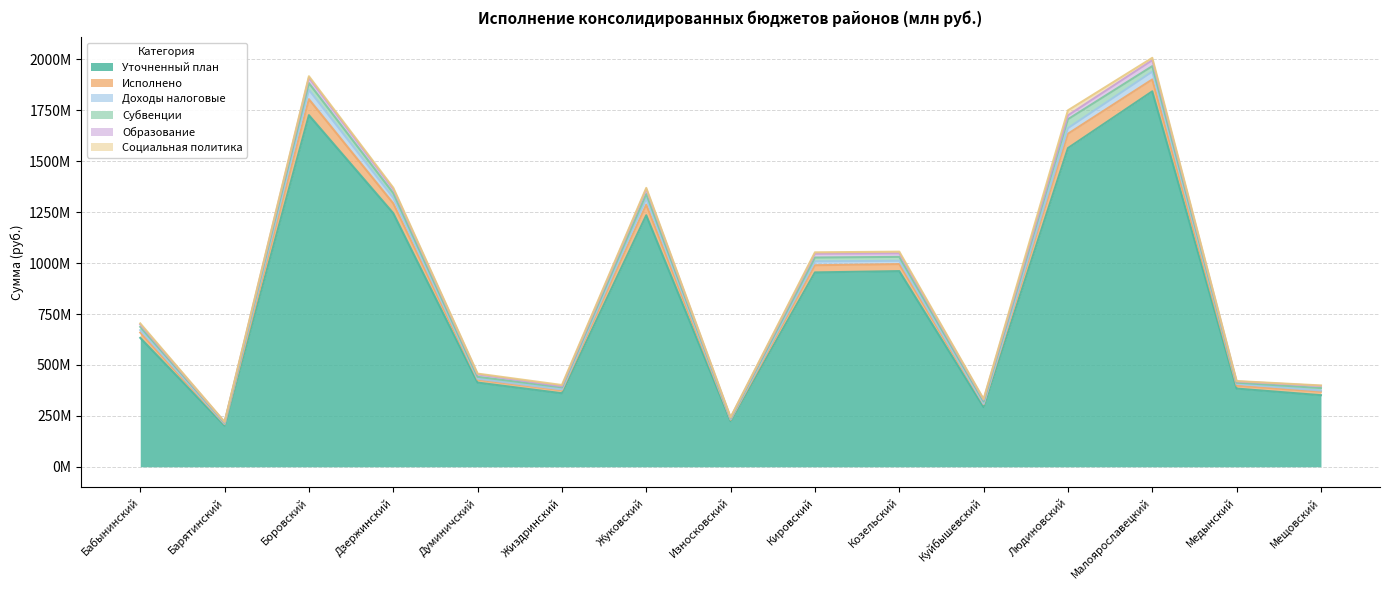

How many interior local valleys does the Исполнено series have?

5